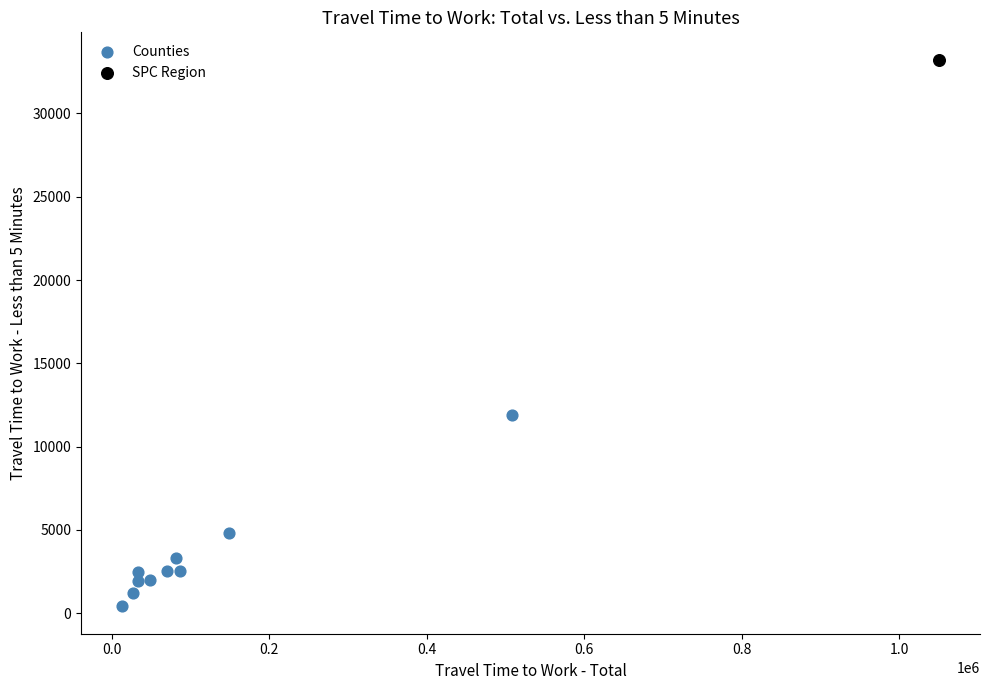

What are all the series names shown in the legend?

Counties, SPC Region